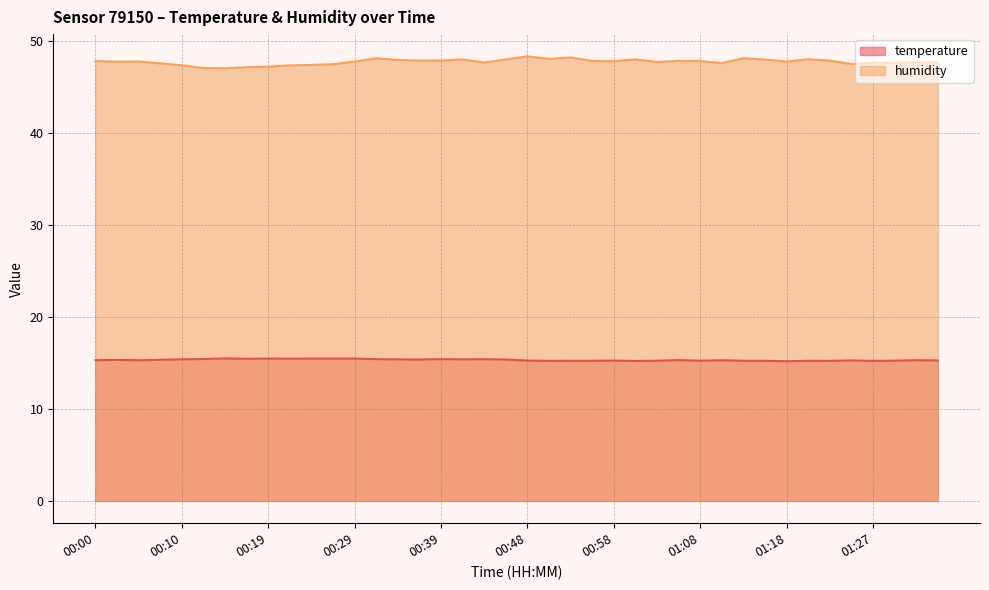

True or false: humidity and temperature intersect in this chart.

False